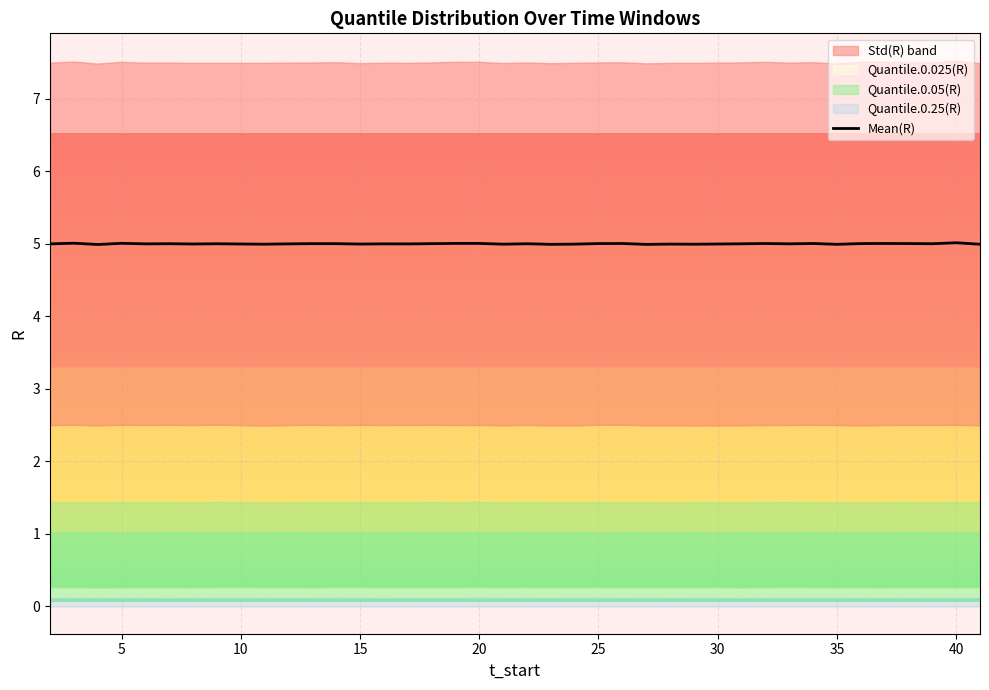

What is the greatest value displayed?

5.0